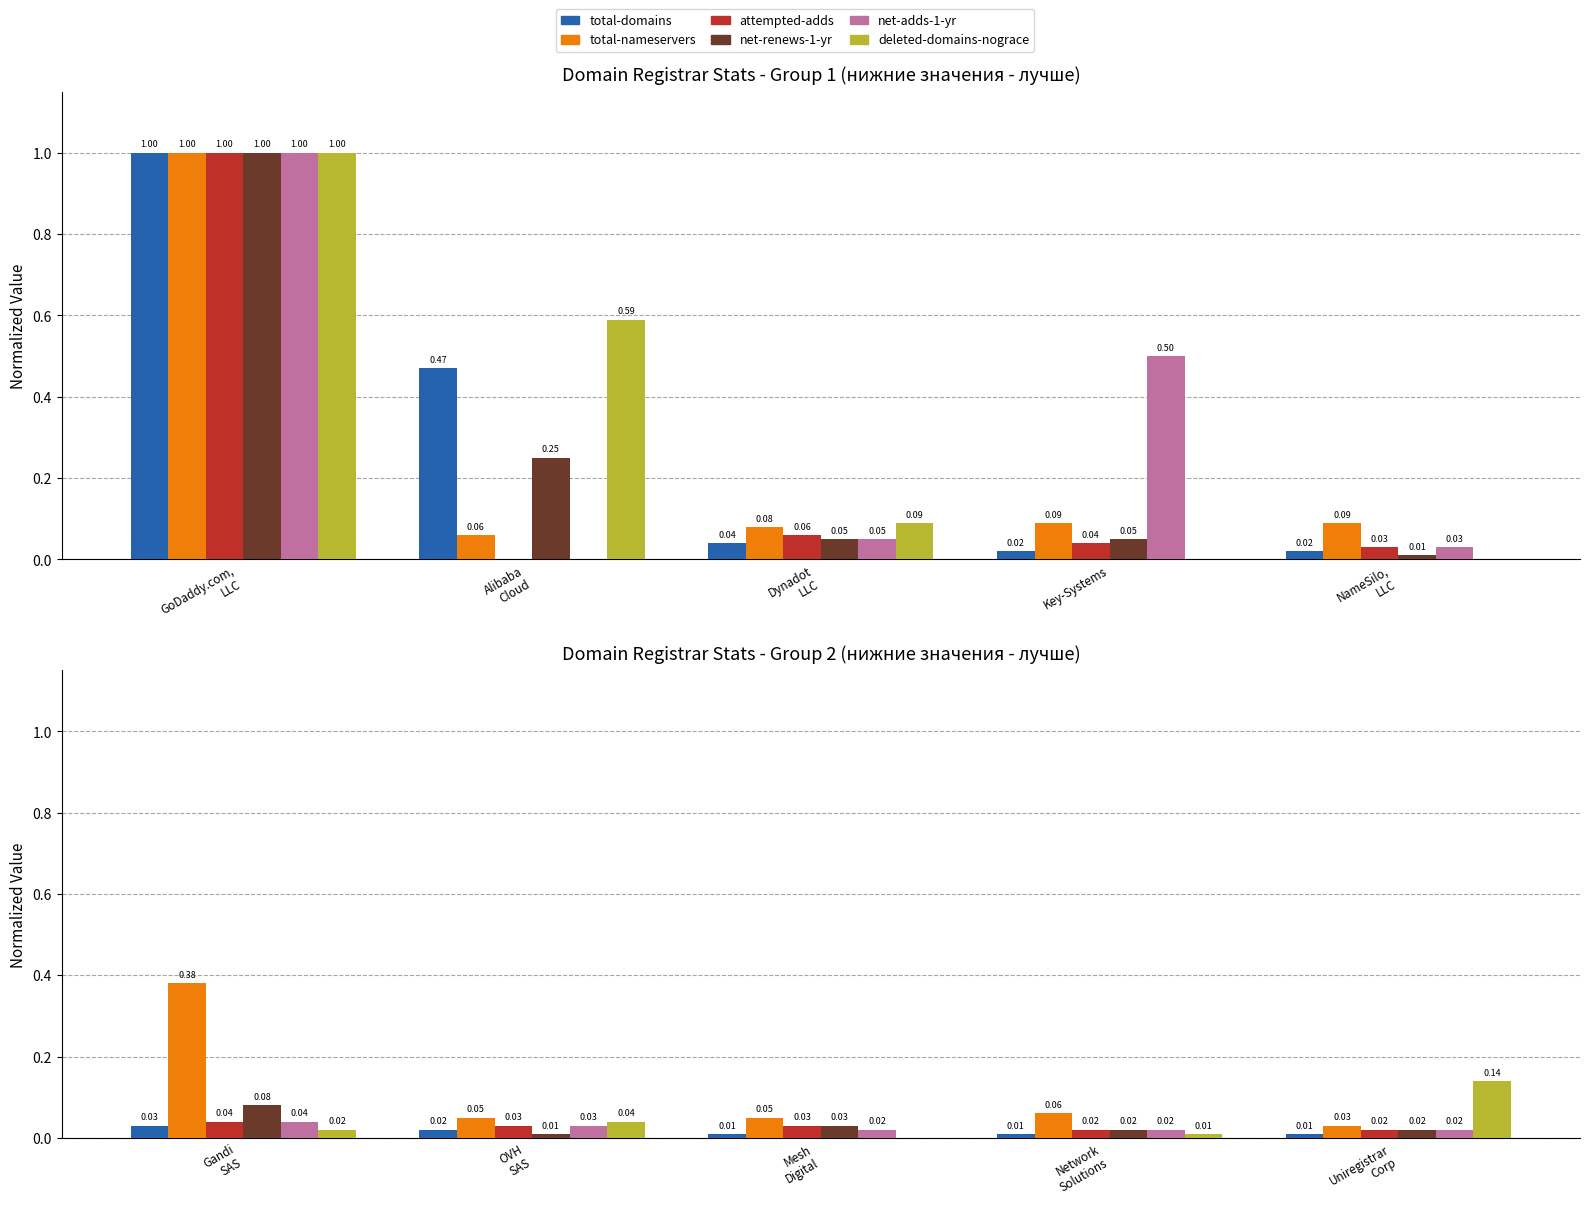

Does the chart contain any negative values?

No